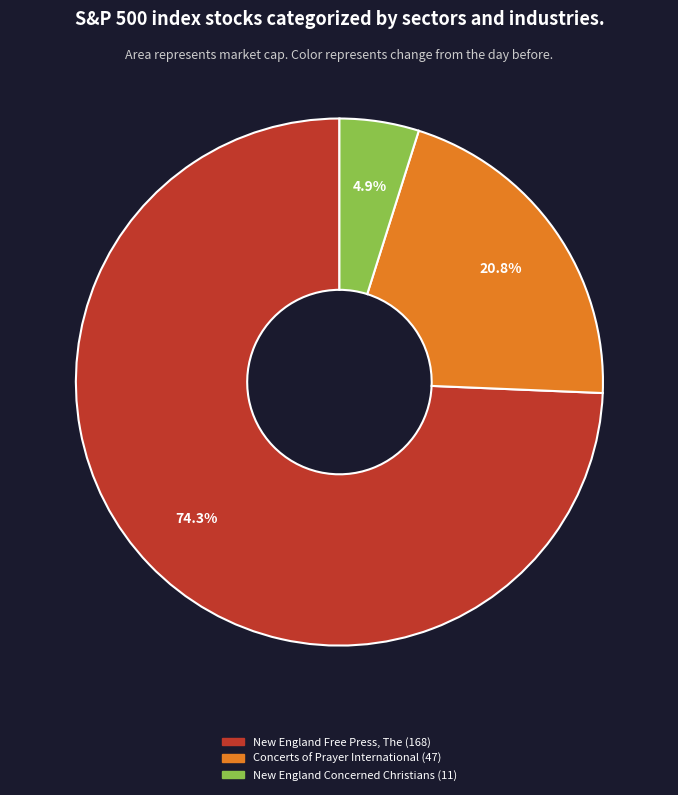

How much of the chart is everything except Concerts of Prayer International?

79.2%